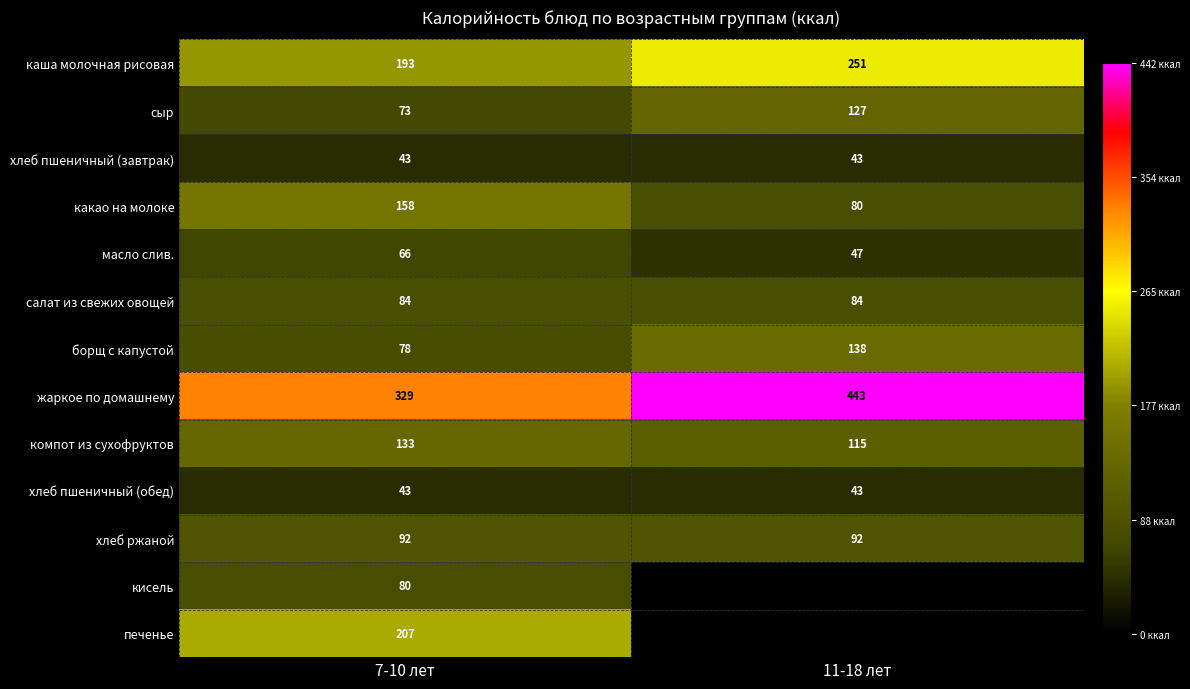

What is the sum of all борщ с капустой values?

216